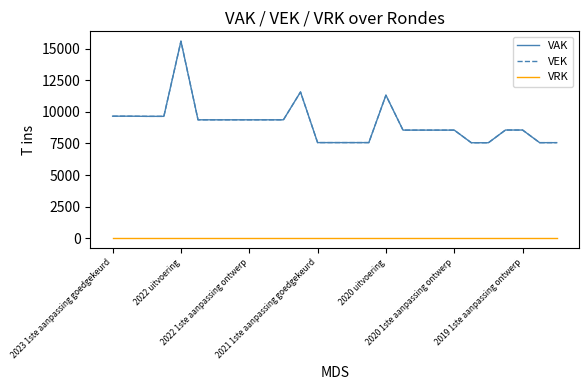

Does the chart display data point markers on the line(s)?

No